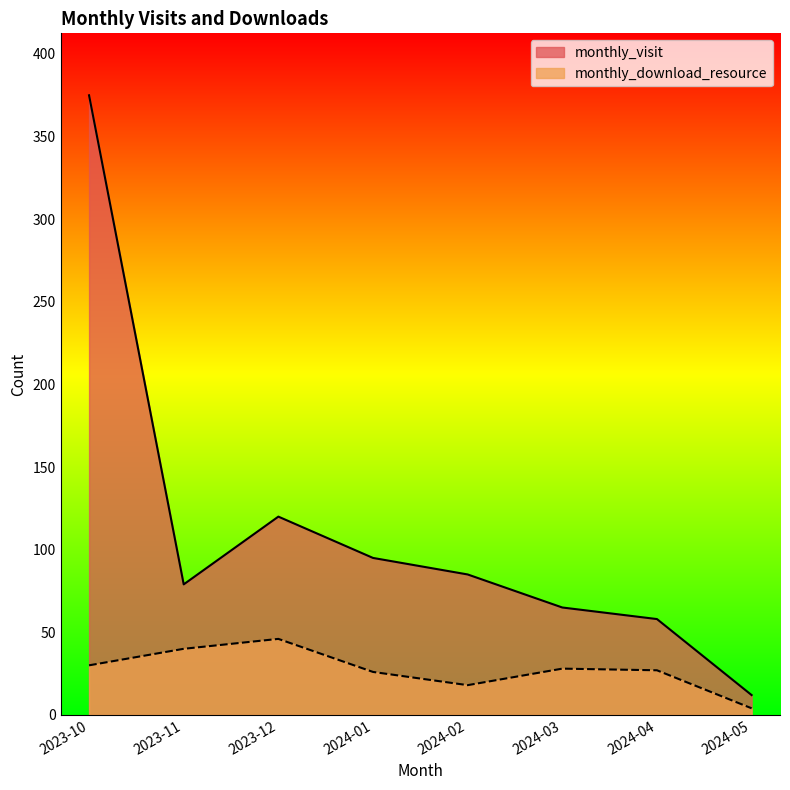

Reading left to right, what are all the values shown in this chart?

monthly_visit: 2023-10=375	2023-11=79	2023-12=120	2024-01=95	2024-02=85	2024-03=65	2024-04=58	2024-05=12
monthly_download_resource: 2023-10=30	2023-11=40	2023-12=46	2024-01=26	2024-02=18	2024-03=28	2024-04=27	2024-05=4